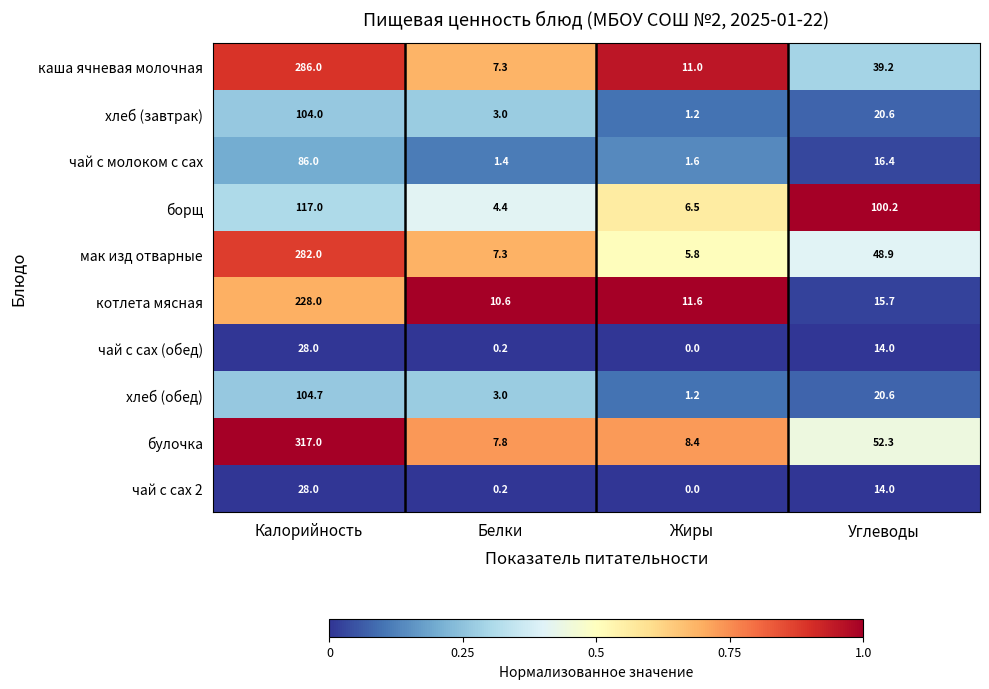

Which label corresponds to the largest value in the chart?

Калорийность